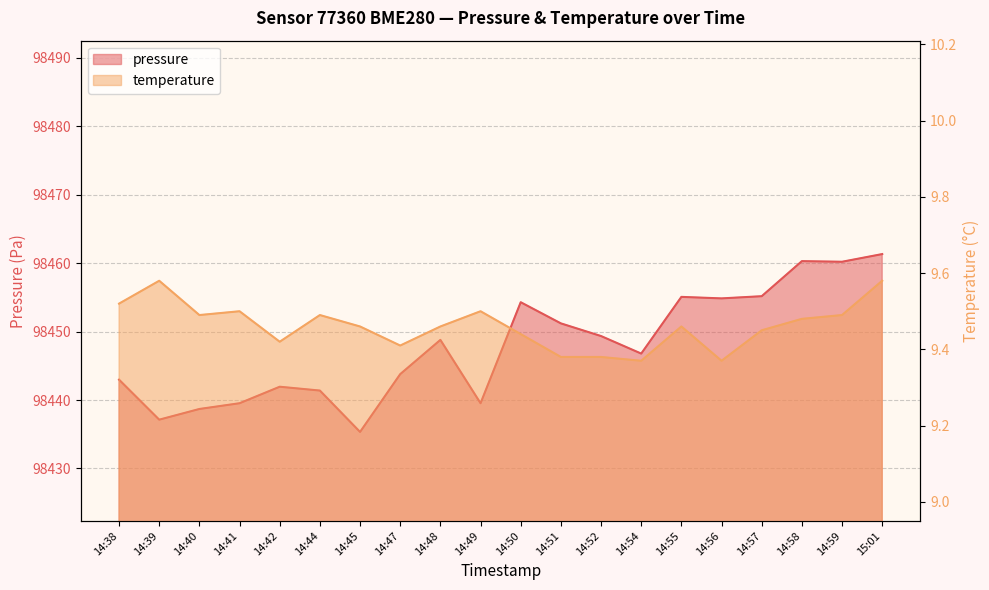

At which label does pressure first exceed 98448?

14:48